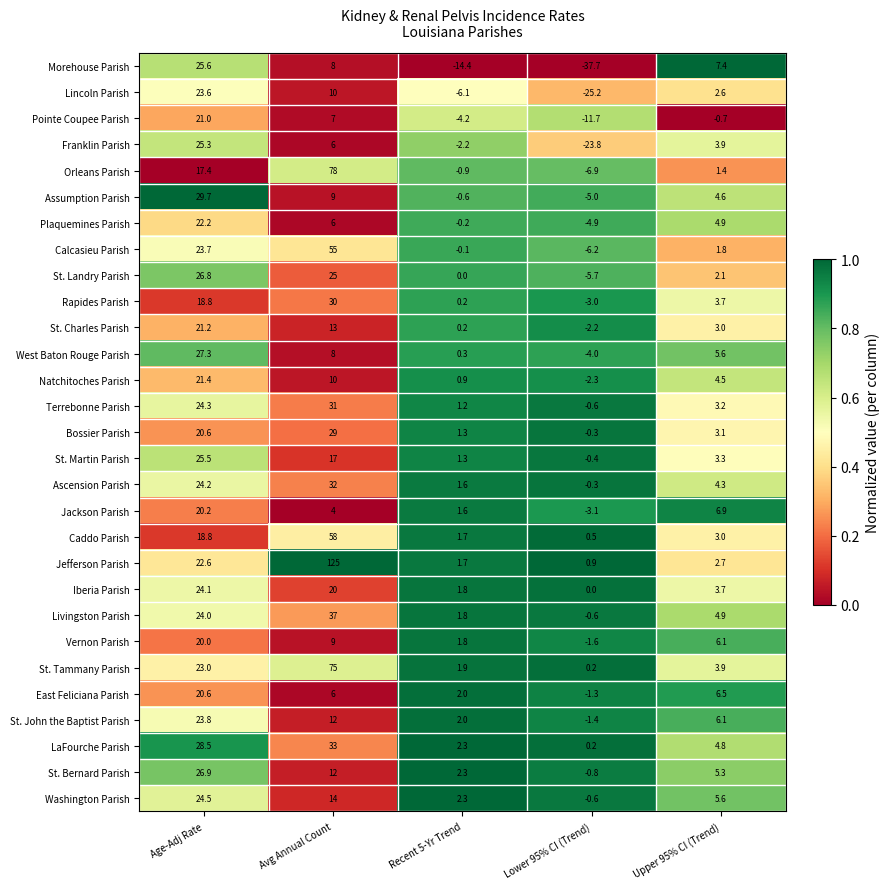

List the labels in order of Morehouse Parish value, largest first.

Age-Adj Rate, Avg Annual Count, Upper 95% CI (Trend), Recent 5-Yr Trend, Lower 95% CI (Trend)